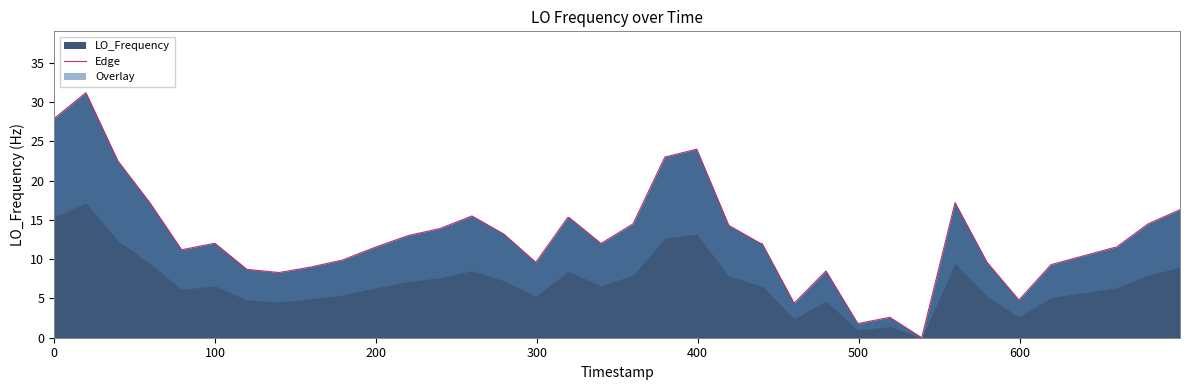

How many values are above zero?

39